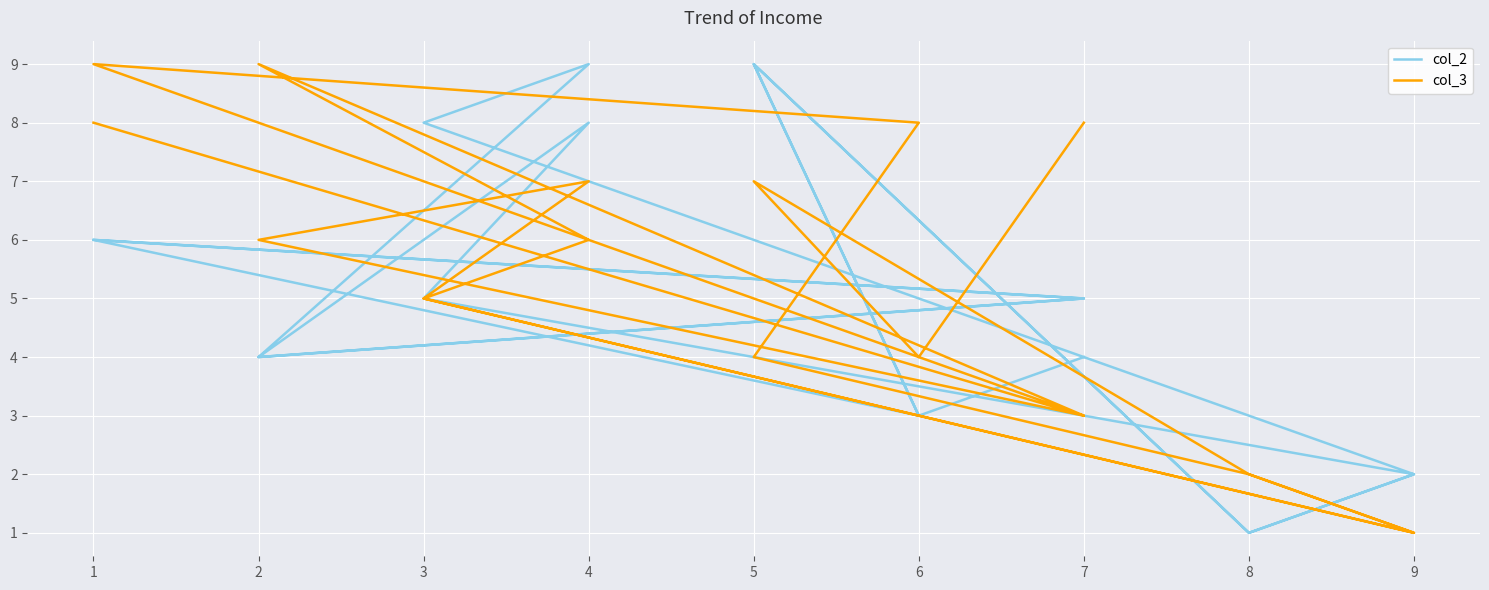

How many categories are shown in the chart?

19